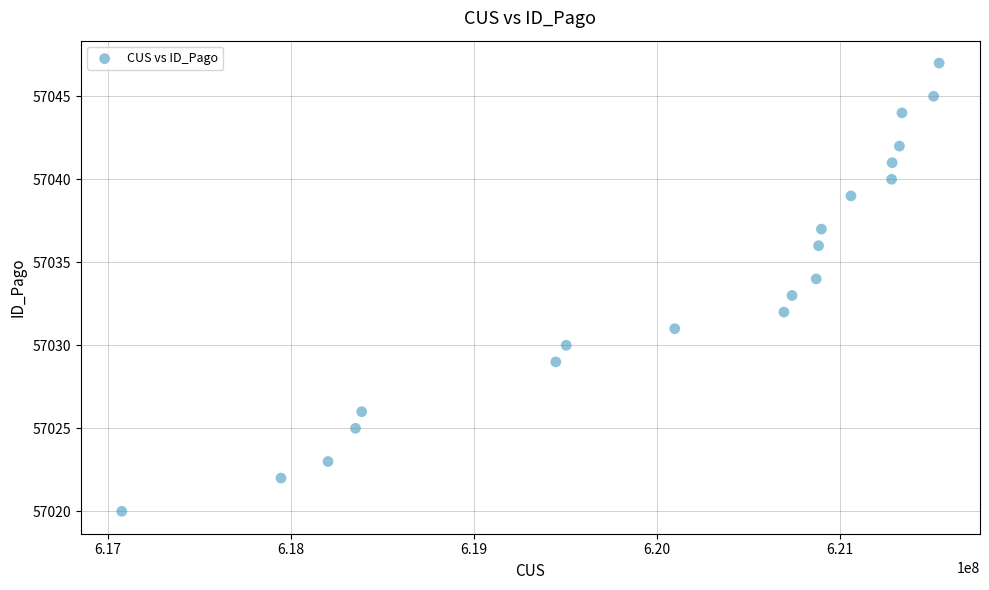

What is the range of X values (max minus min)?

4467930